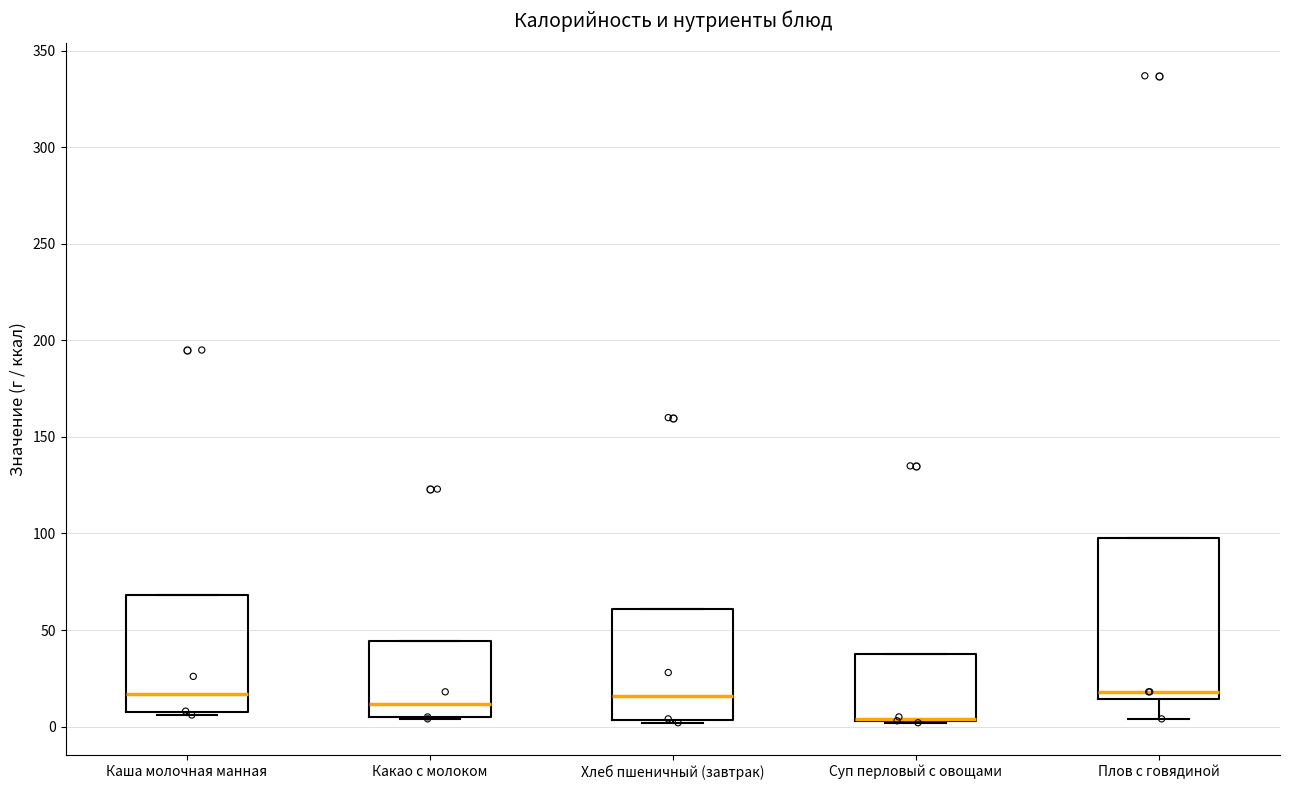

Reading left to right, read every box against the y-axis: the position of its median line, the range the box covers, and the ends of its whiskers. The values are not printed on the chart, so give them approximately, as read against the axis.

Каша молочная манная: median 15, box 10 to 70, whiskers 5 to 70
Какао с молоком: median 10, box 5 to 45, whiskers 5 to 45
Хлеб пшеничный (завтрак): median 15, box 5 to 60, whiskers 0 to 60
Суп перловый с овощами: median 5 (drawn on the box's lower edge), box 5 to 40, whiskers 0 to 40
Плов с говядиной: median 20, box 15 to 100, whiskers 5 to 100